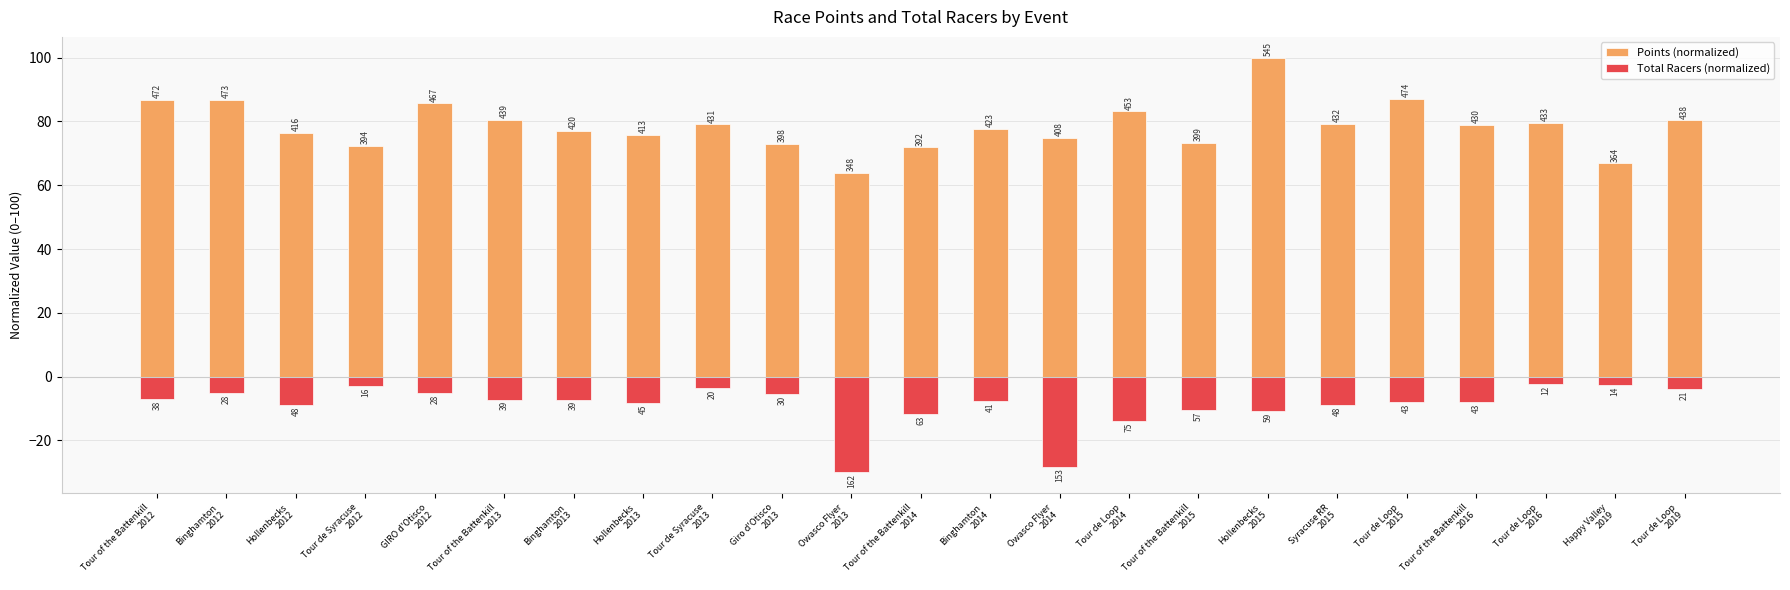

Is it true that Points (normalized) equals 76.5 at Hollenbecks
2012?

True